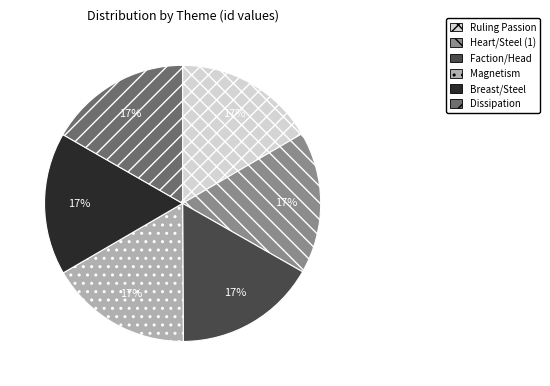

Count the number of slices in the pie.

6